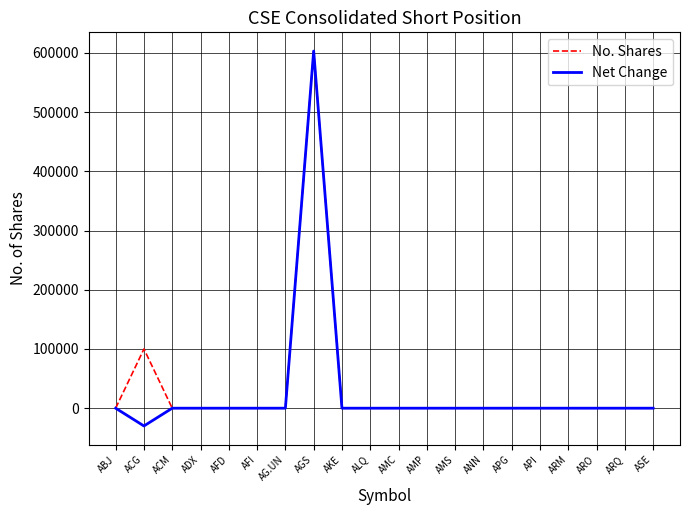

Which series has the largest range (max minus min)?

Net Change